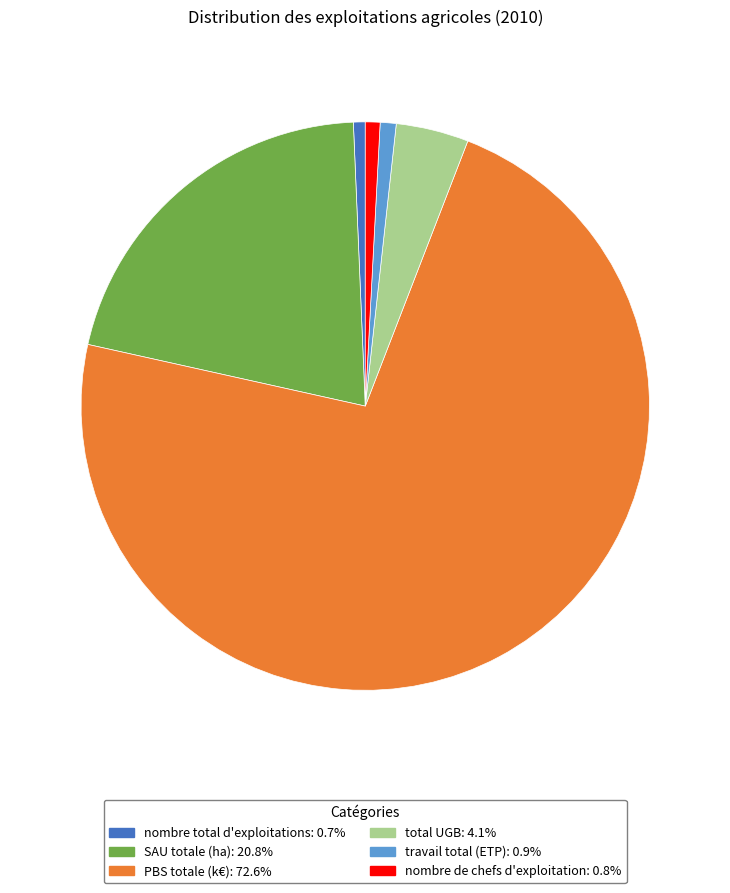

Which slice is the largest?

PBS totale (k€)